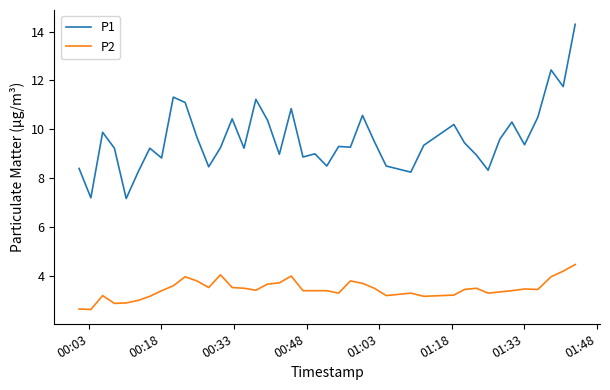

True or false: P1 and P2 cross at least once.

False